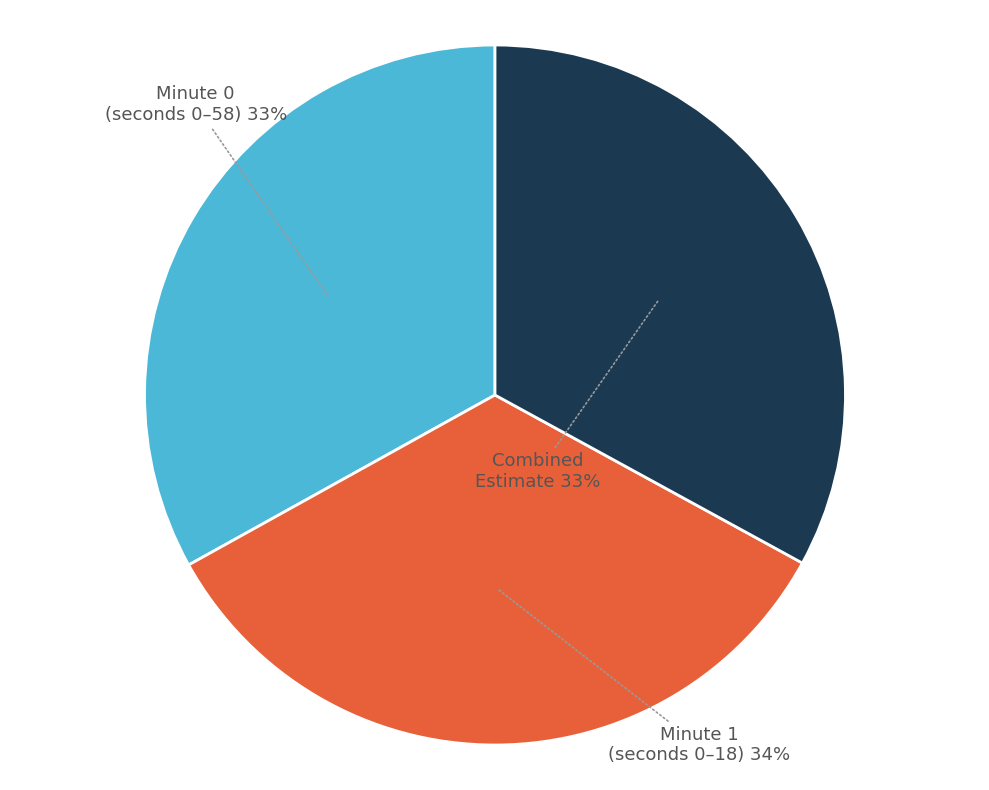

To the nearest percent, what is the average slice percentage?

33%